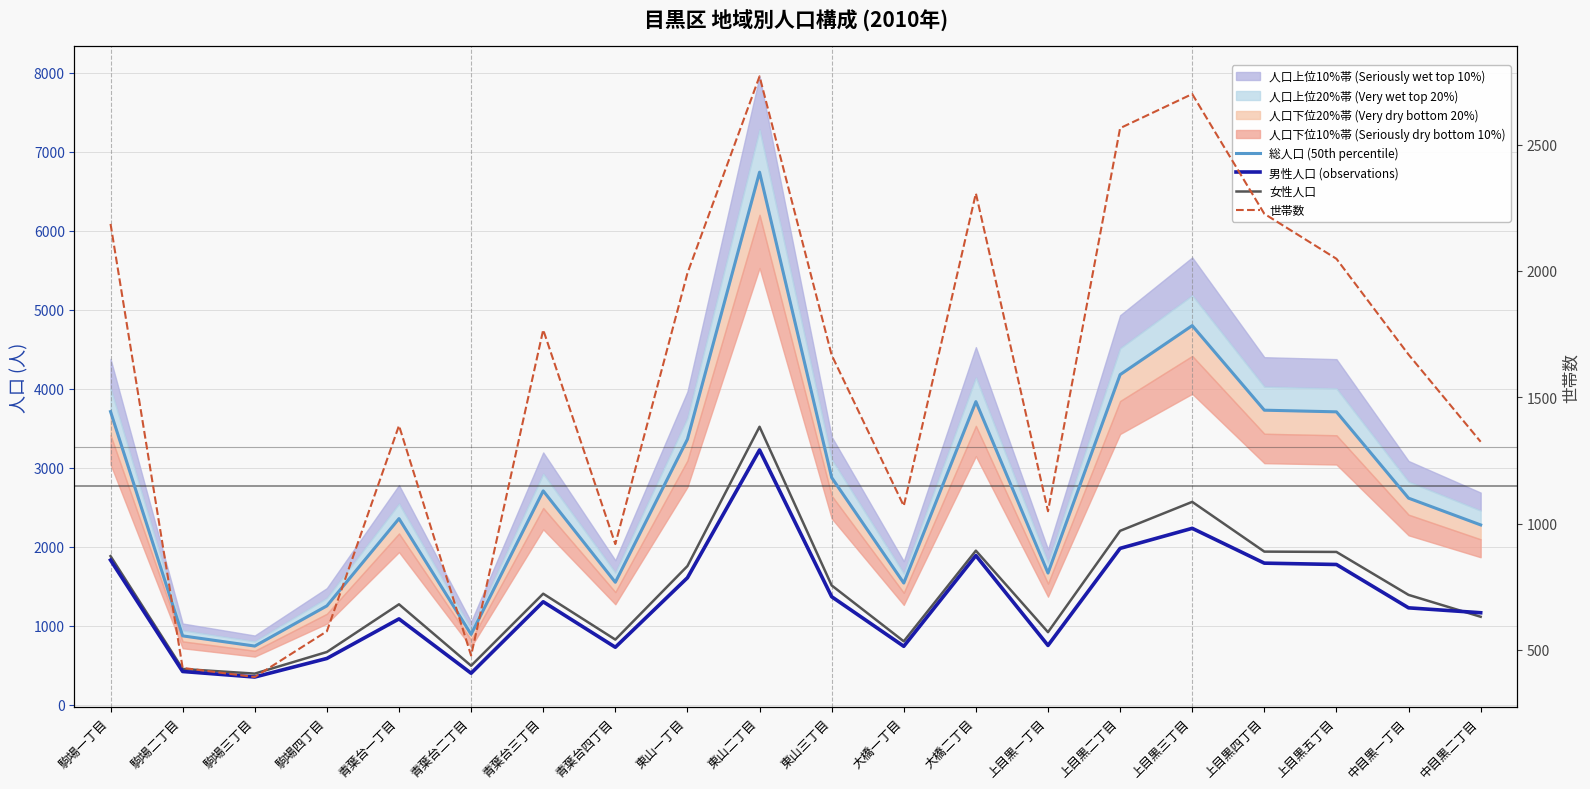

What is the sum of all 世帯数 values?

31520